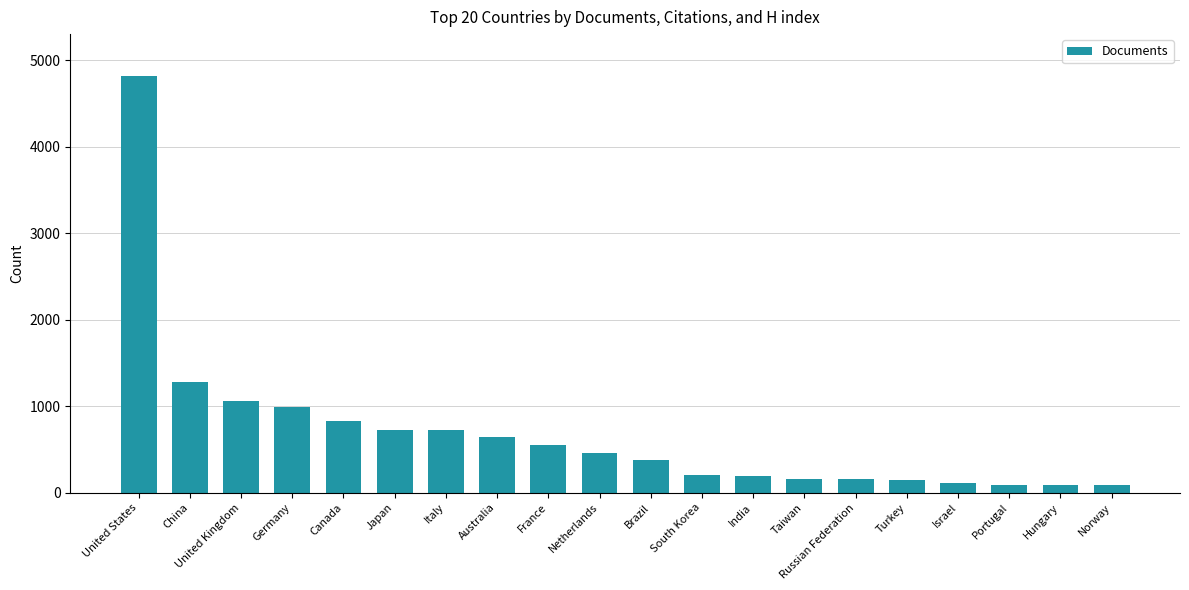

How many bars are there in total?

20